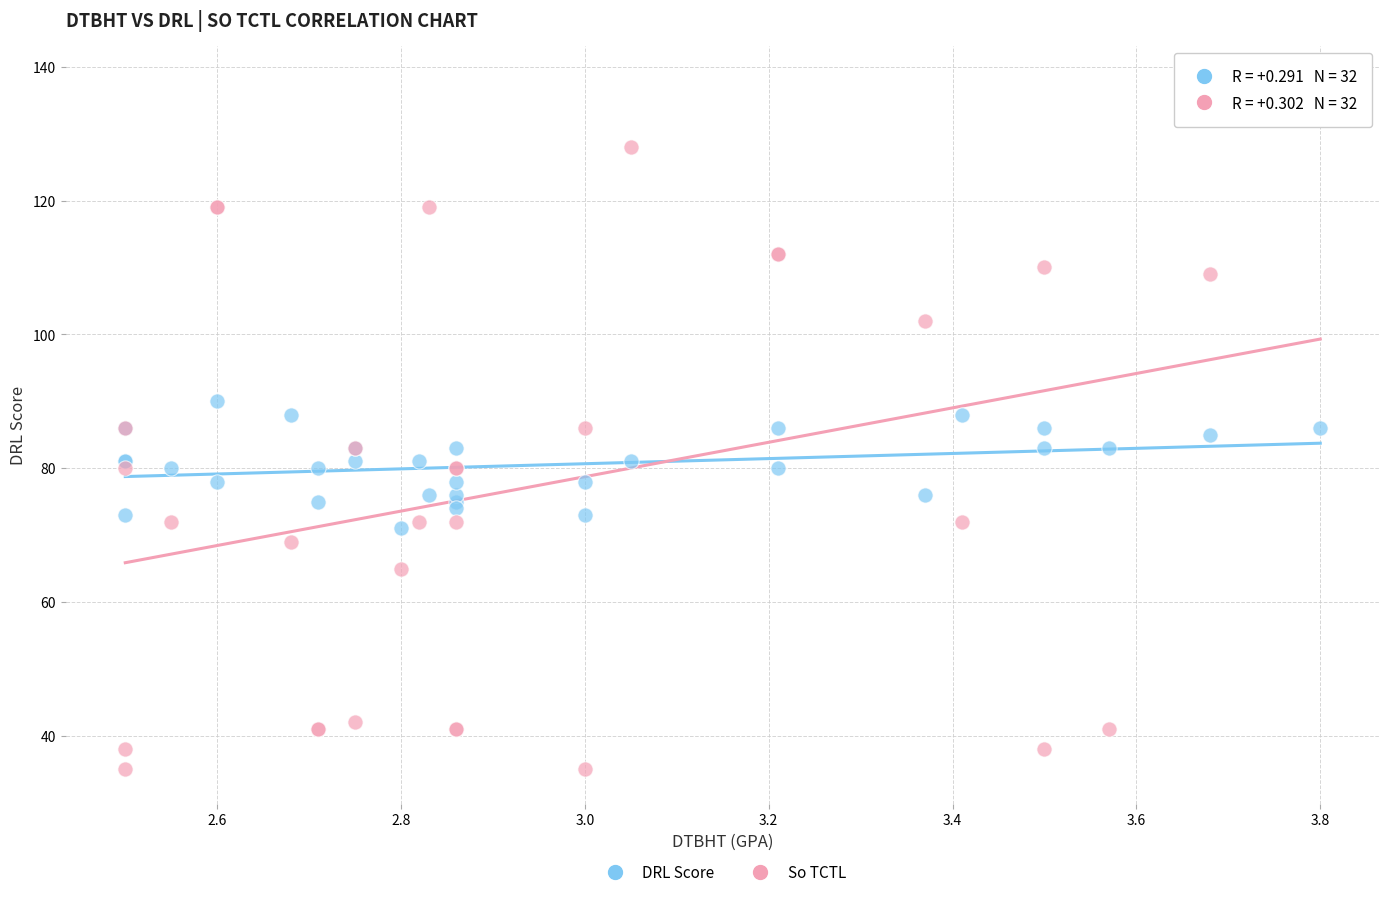

Which series contains the highest Y value?

So TCTL